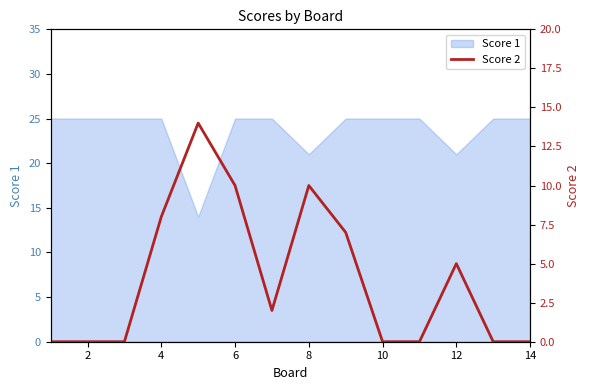

Is it true that Score 1 equals 25 at 6?

True